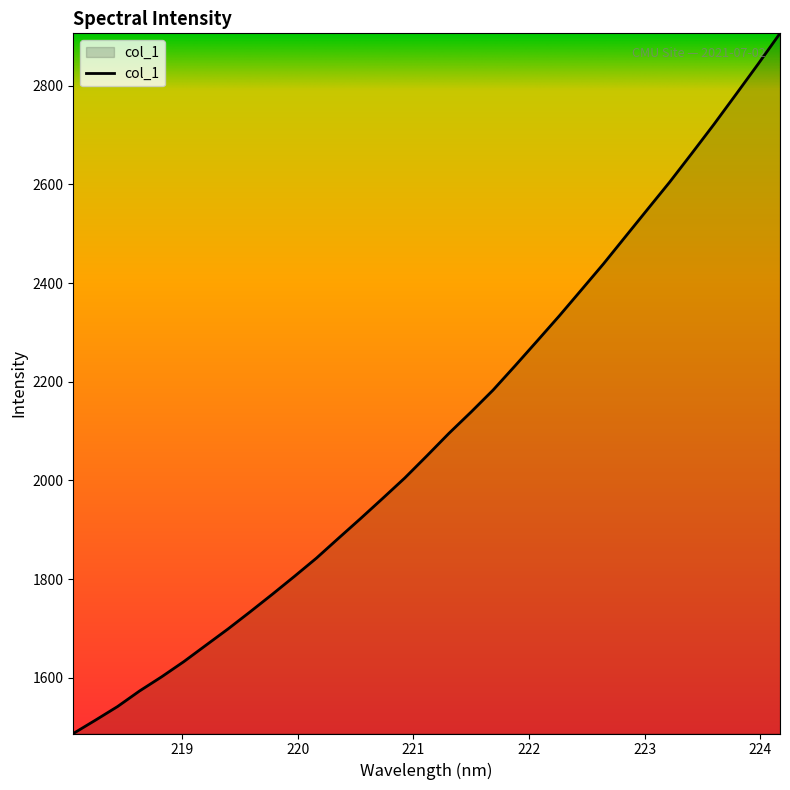

What is the minimum value shown in the chart?

1486.8